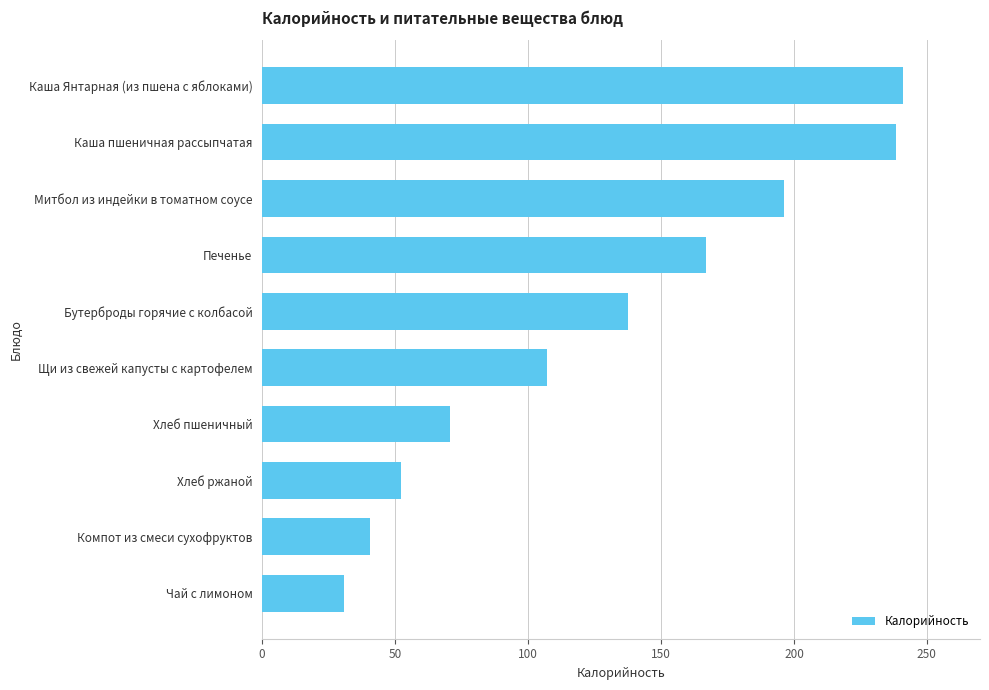

What is the label of the 10th bar from the top?

Чай с лимоном